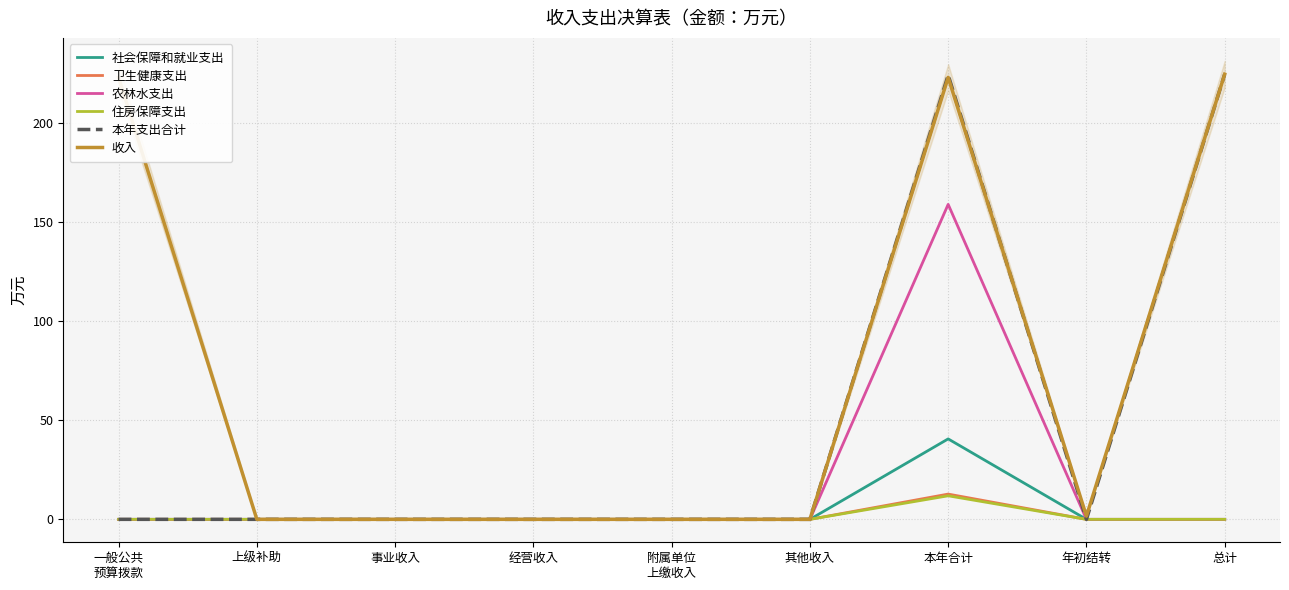

Which series has the largest range (max minus min)?

本年支出合计